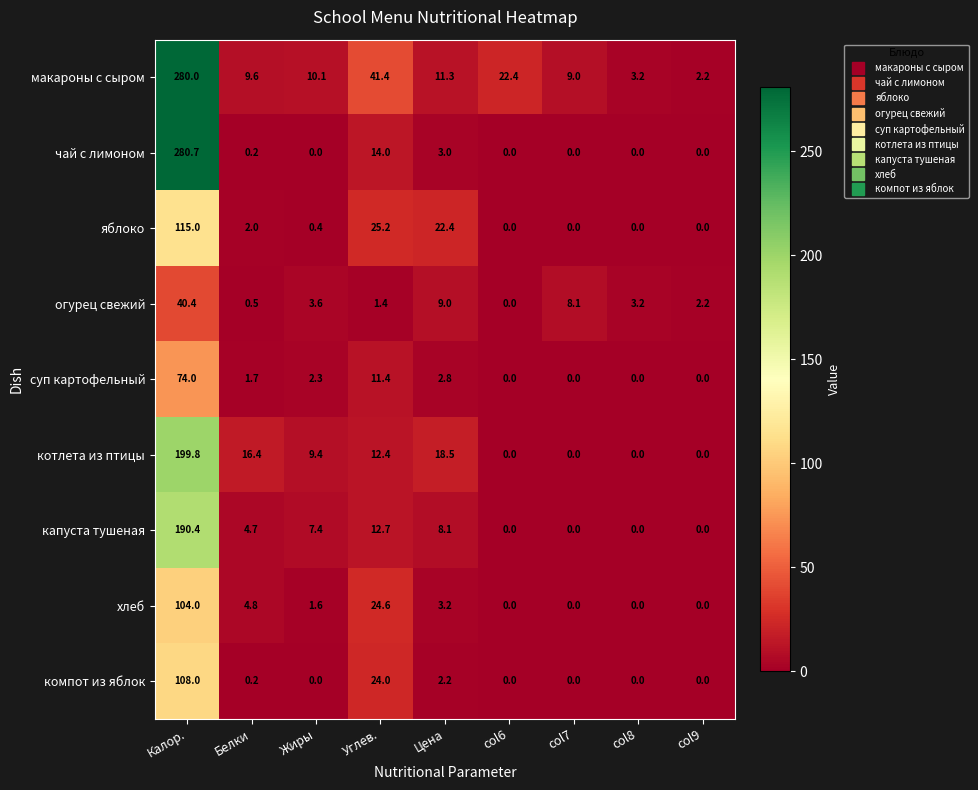

The value of компот из яблок at Цена is 2.2. True or false?

True